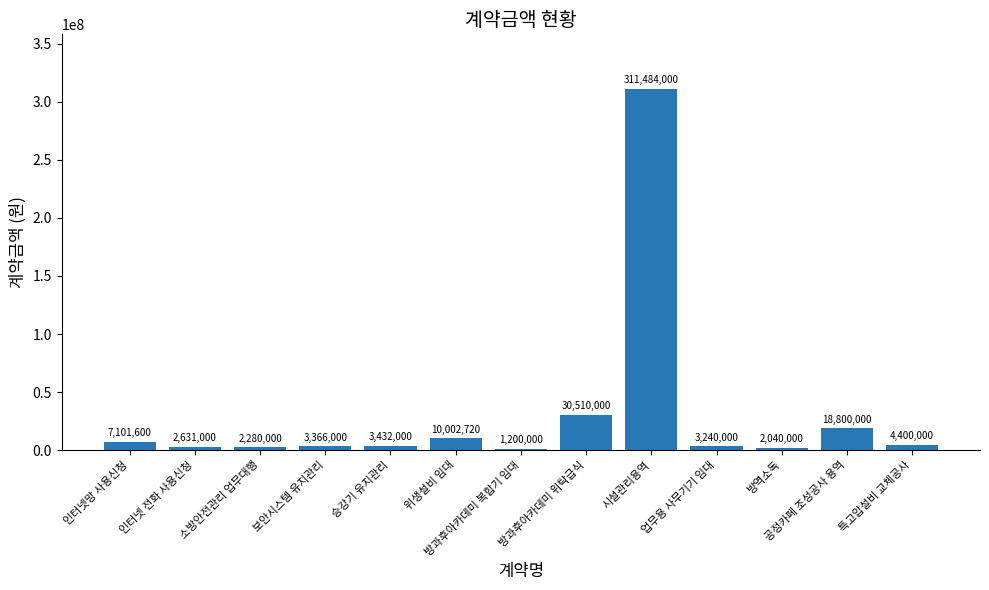

What is the sum of all values?

400487320